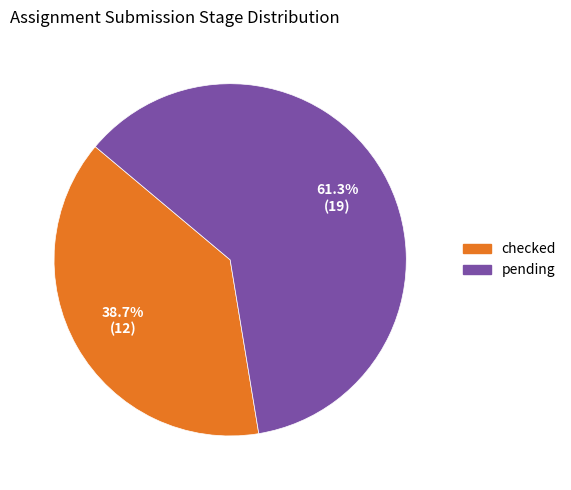

The pending slice represents 72% of the pie. True or false?

False